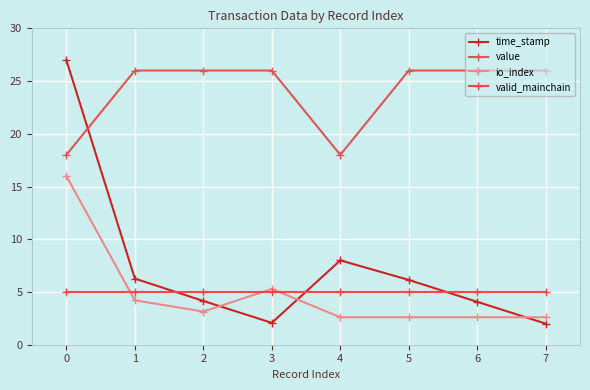

How many data points does each series have?

8